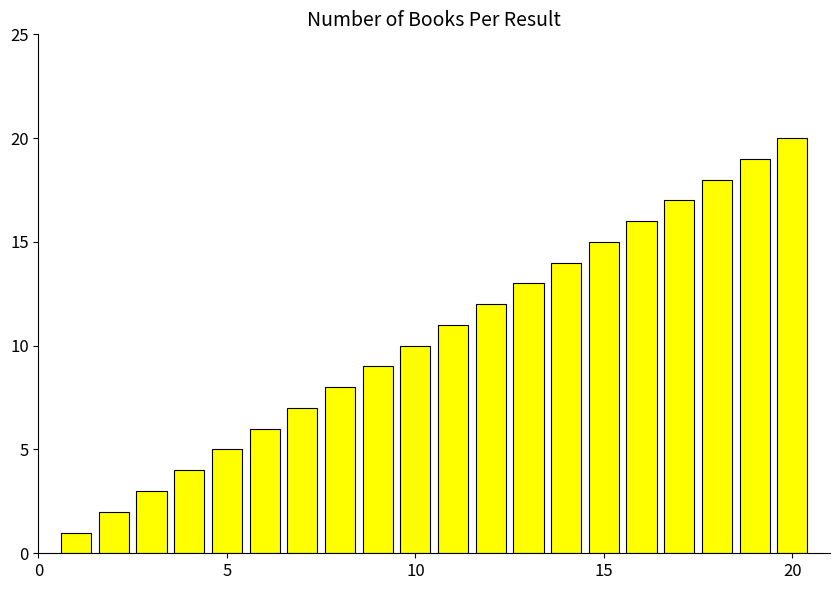

What is the sum of all values?

210